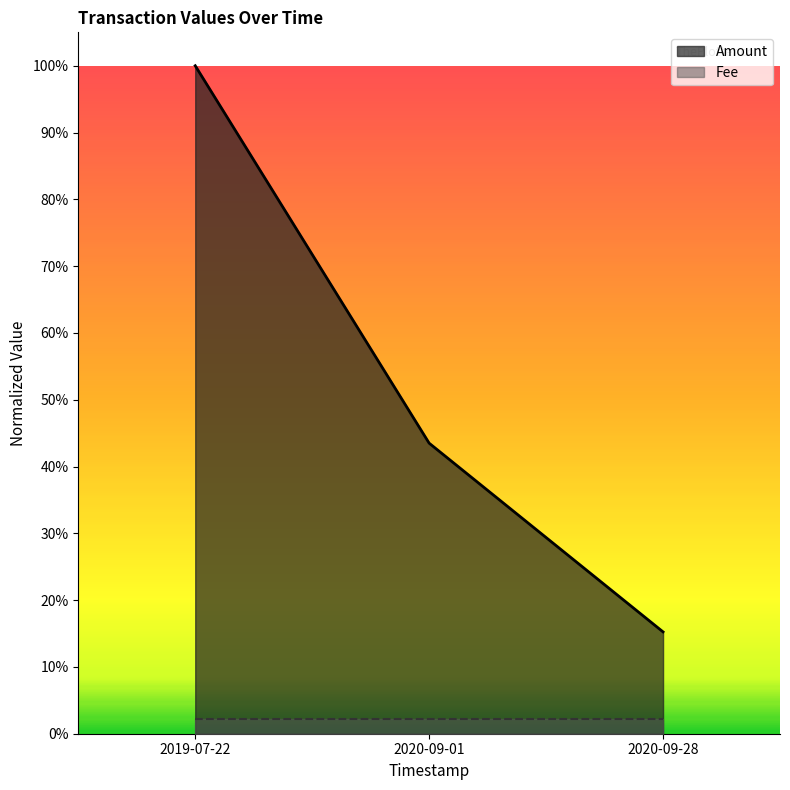

What position from the left is 2019-07-22?

1